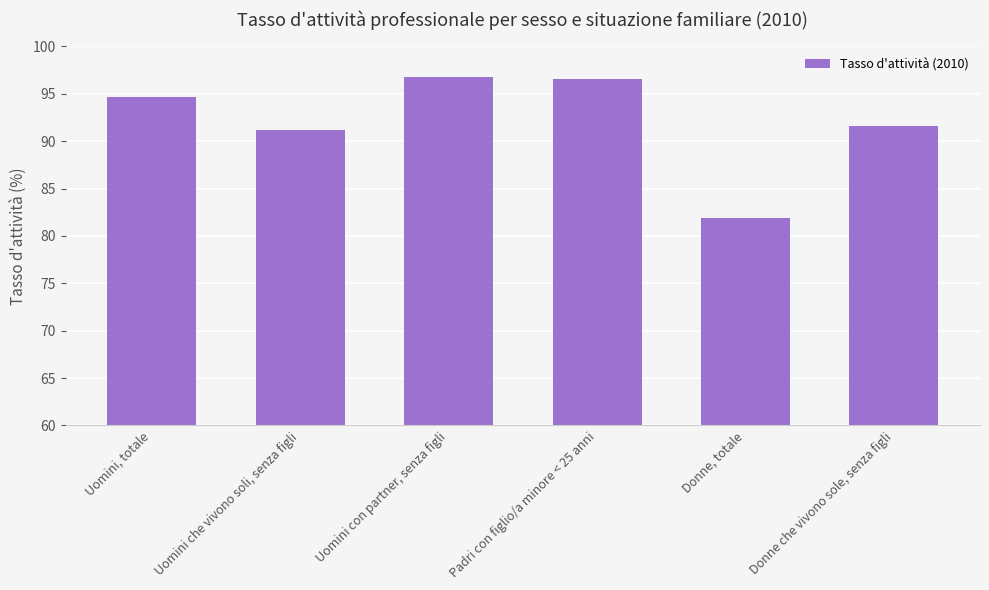

What is the difference between the second highest and second lowest values?

5.4